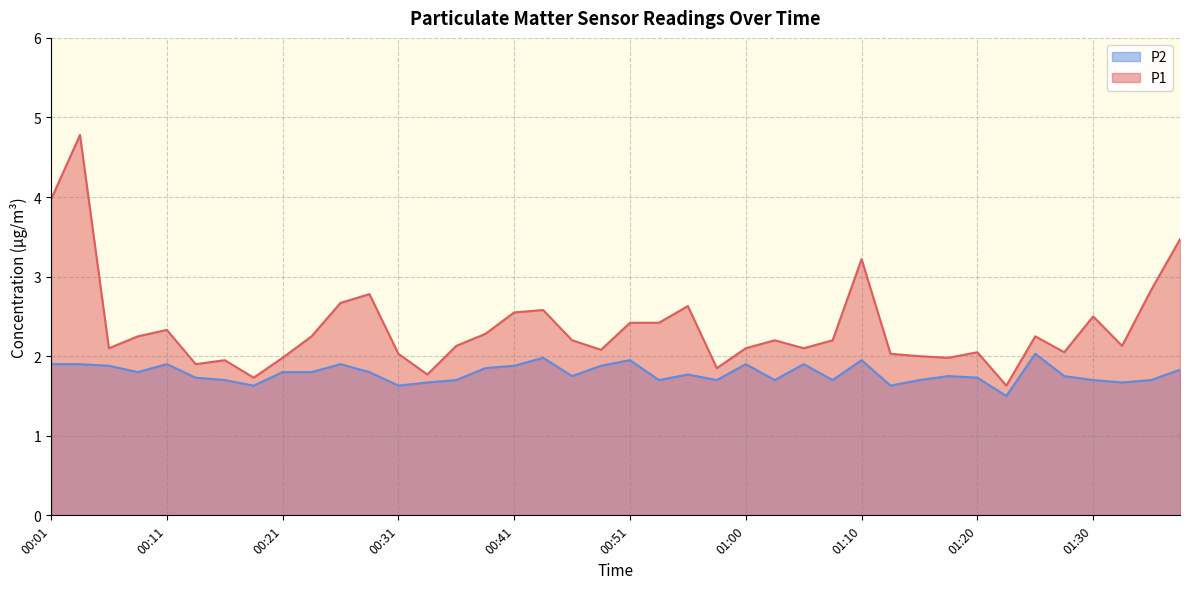

Count the number of categories in the chart.

40